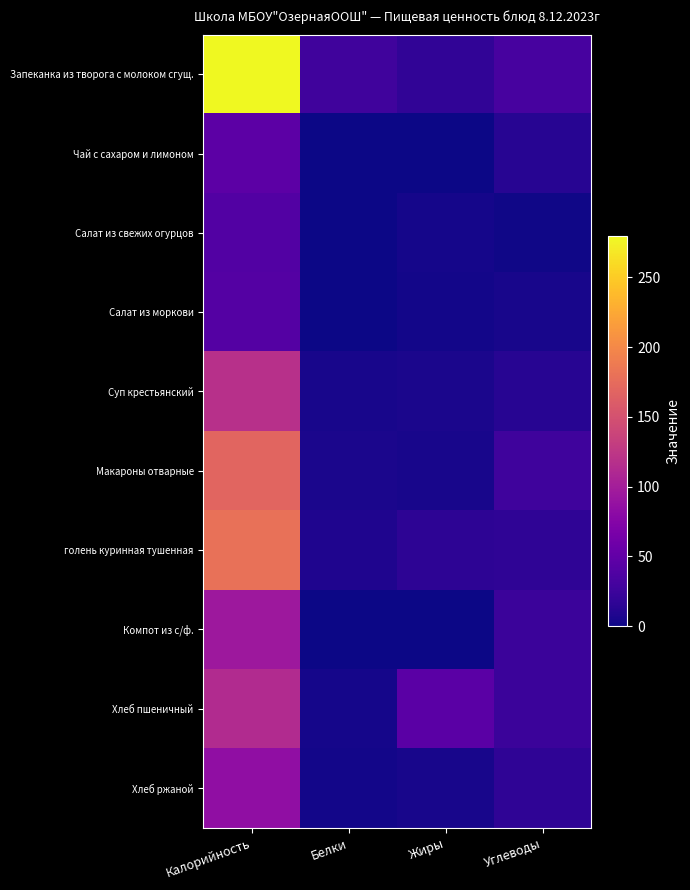

How many data points does each series have?

4